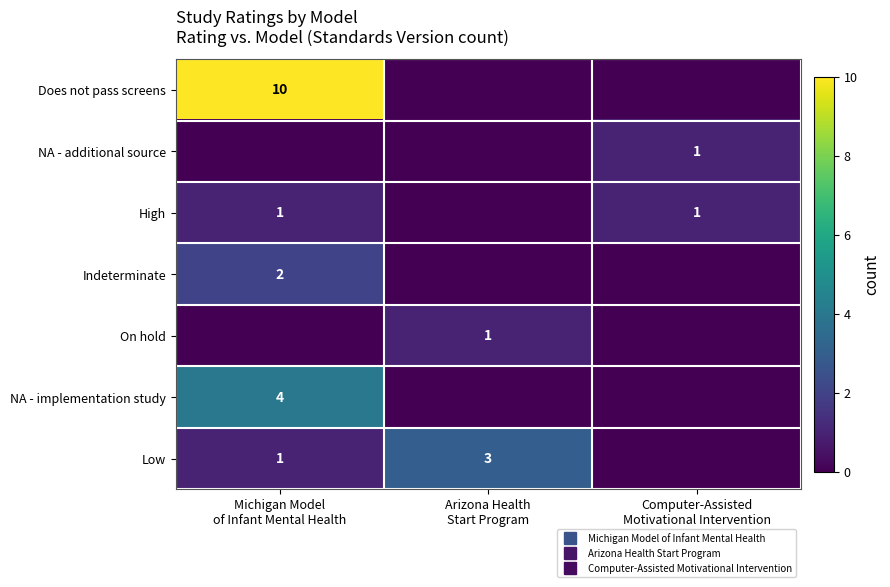

Which category has the lowest value in the Indeterminate series?

Arizona Health Start Program